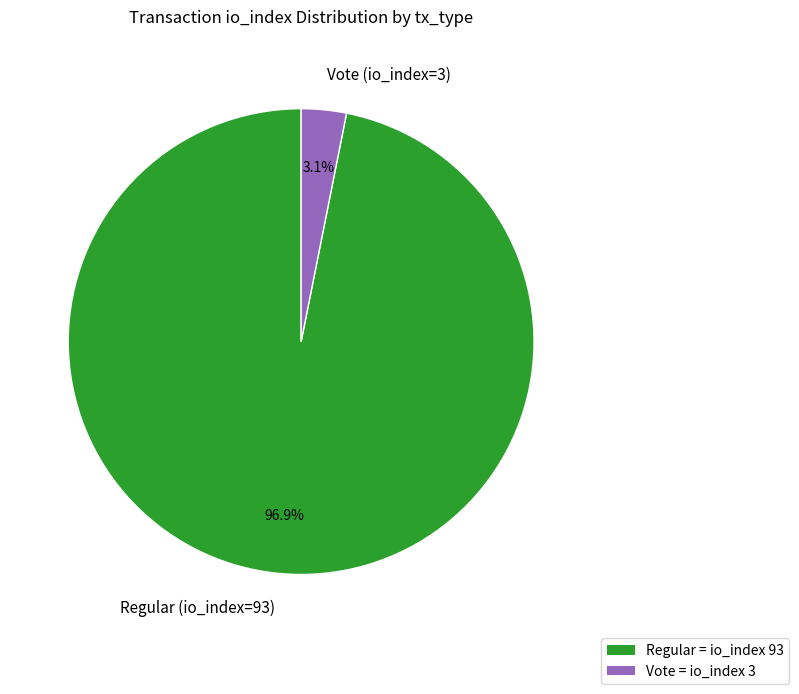

How many segments does this pie chart have?

2